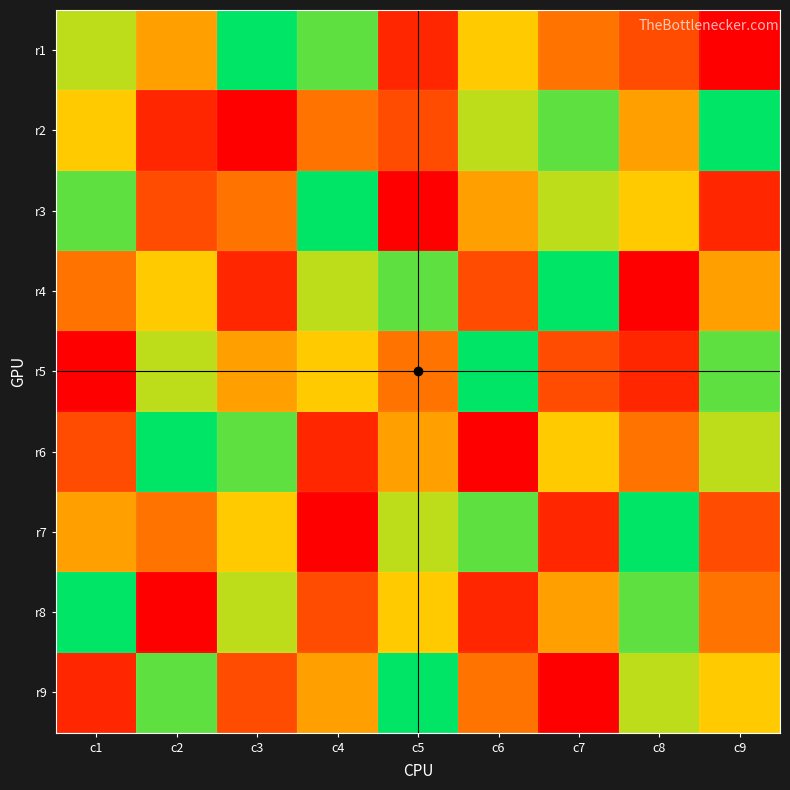

At c4, list the series in order from largest to smallest.

r3, r1, r4, r5, r9, r2, r8, r6, r7